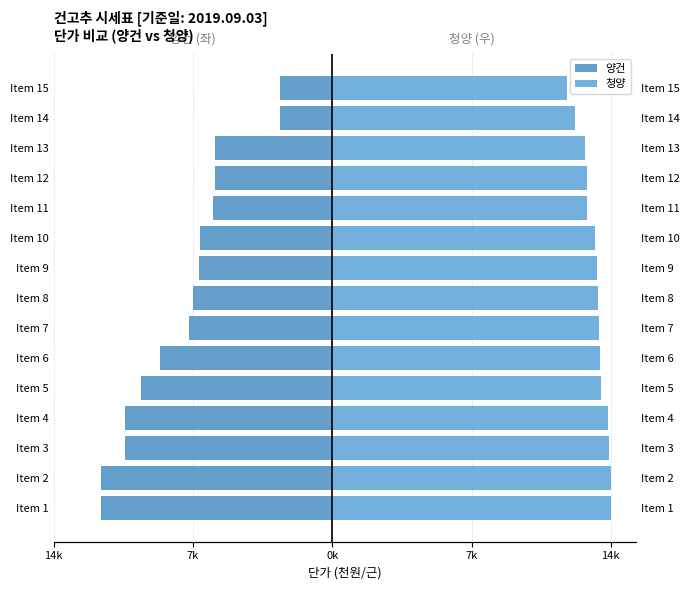

List the series in order of their overall mean, lowest first.

양건, 청양